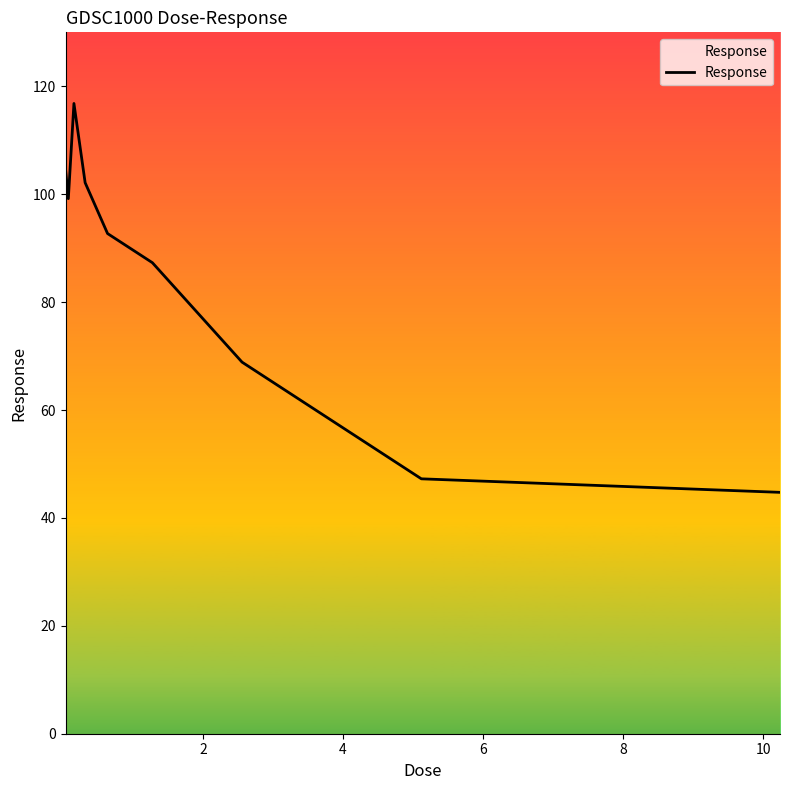

What is the minimum value shown in the chart?

44.7